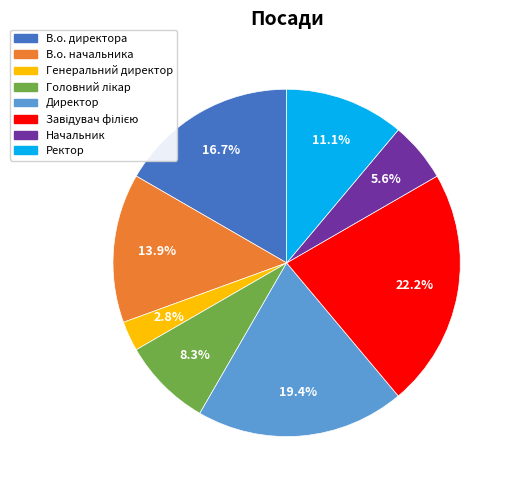

Is there any slice that represents more than half of the pie?

No